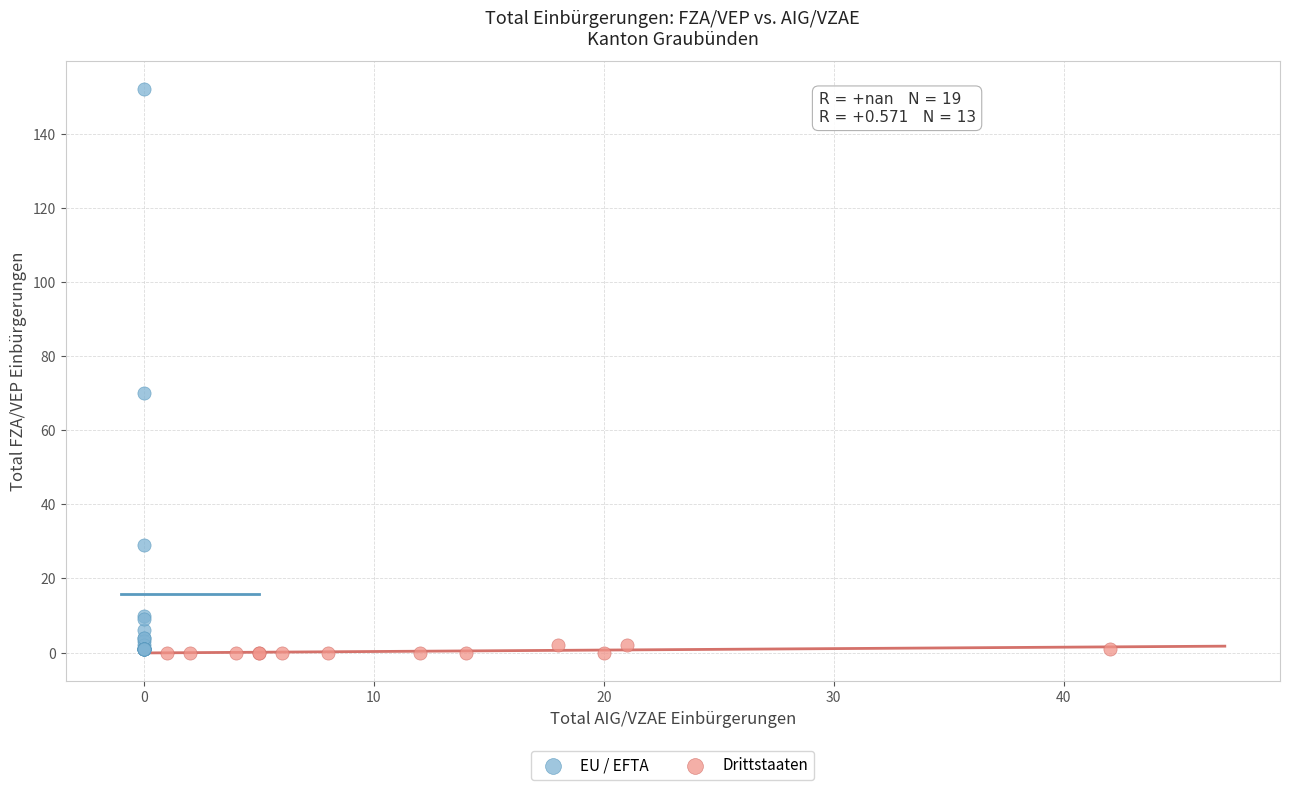

Which series has the largest Y range (max minus min)?

EU / EFTA